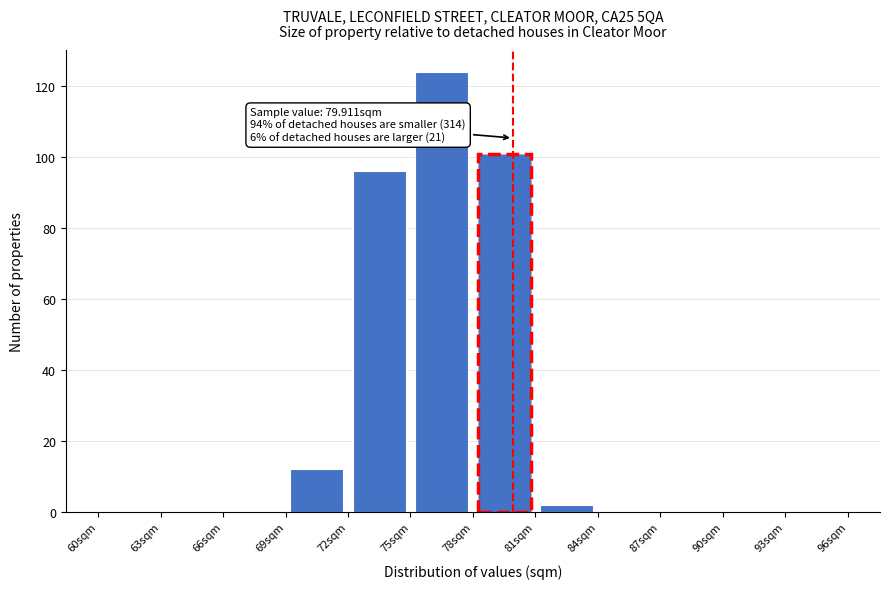

Over which range of the x-axis is the bar tallest?

75 to 78